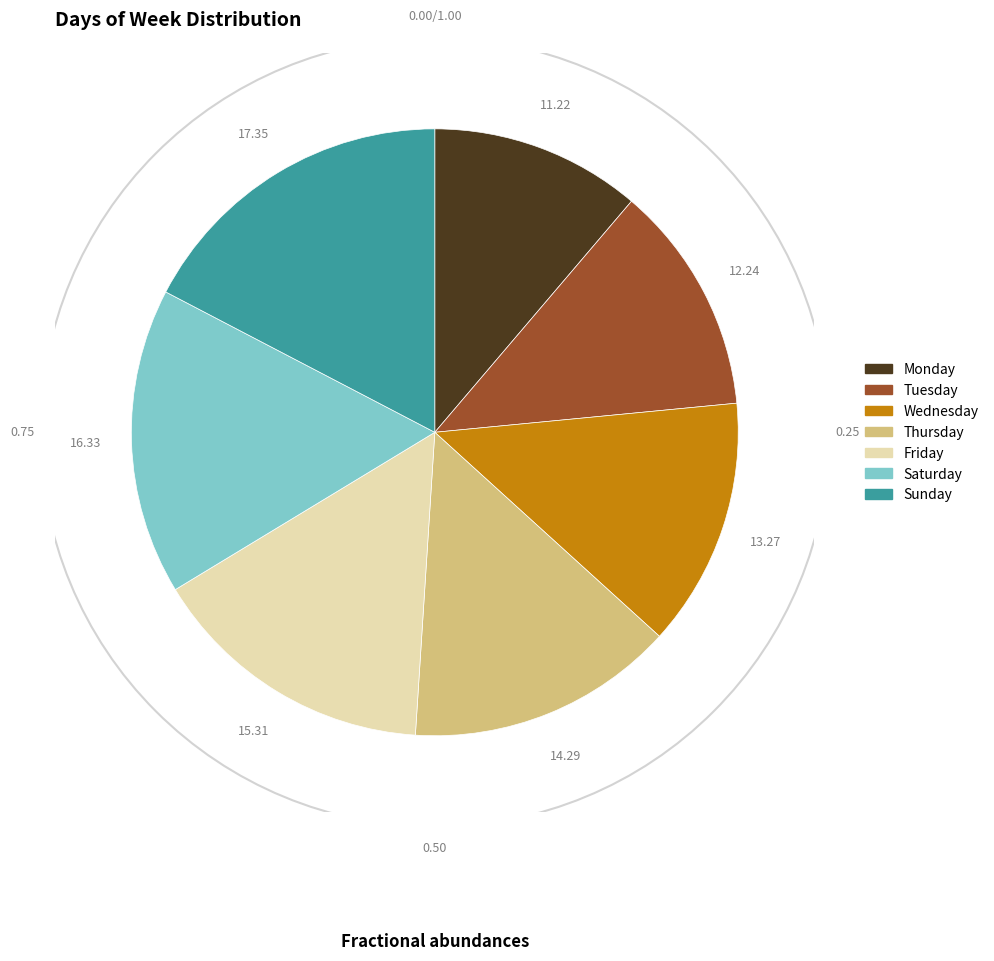

How many slices are in this pie chart?

7